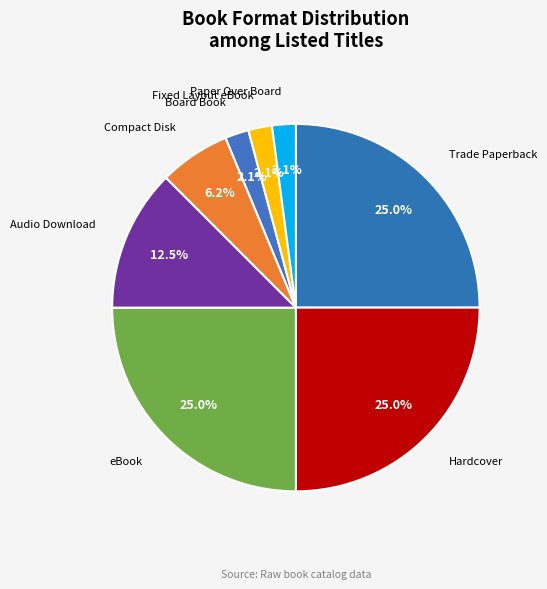

Rank the categories by value from highest to lowest.

Trade Paperback, Hardcover, eBook, Audio Download, Compact Disk, Board Book, Fixed Layout eBook, Paper Over Board